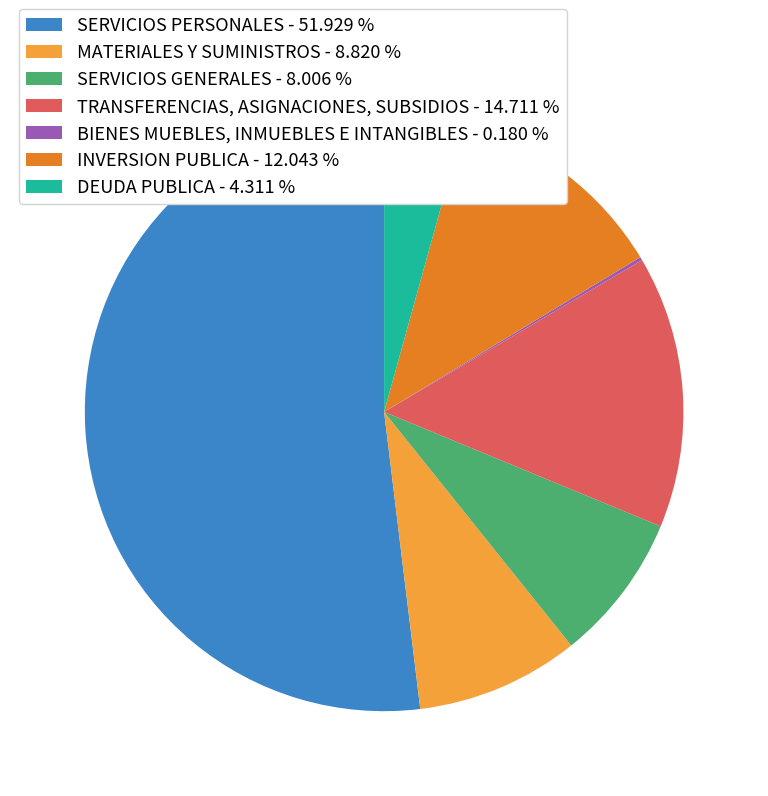

Which slice represents more than half of the pie?

SERVICIOS PERSONALES